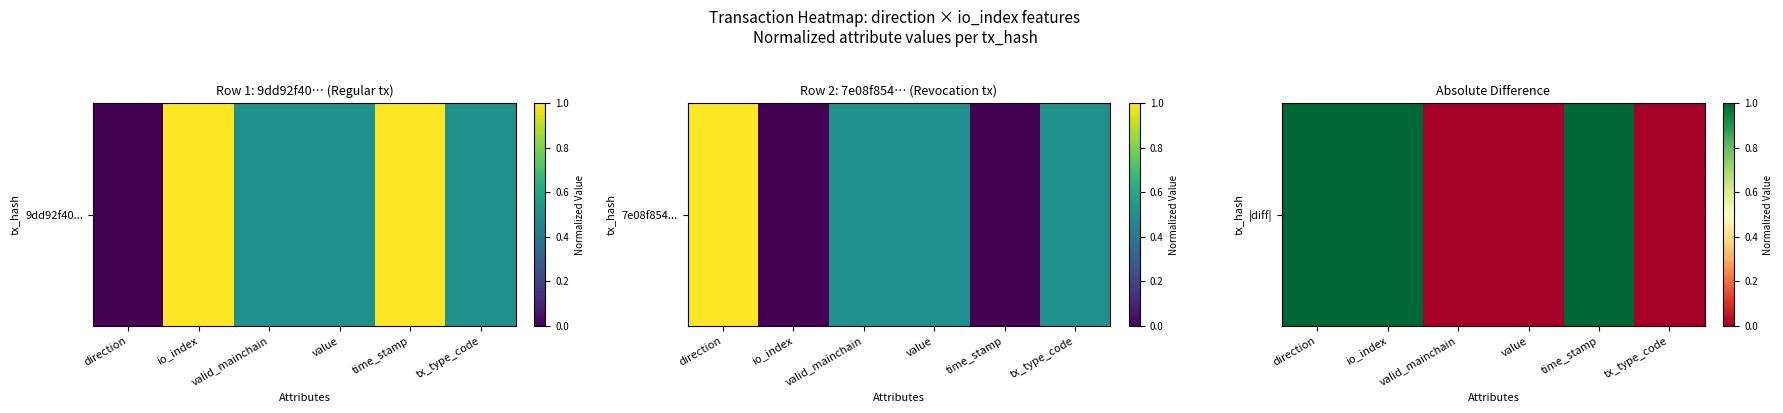

At which label is the value closest to 0?

valid_mainchain